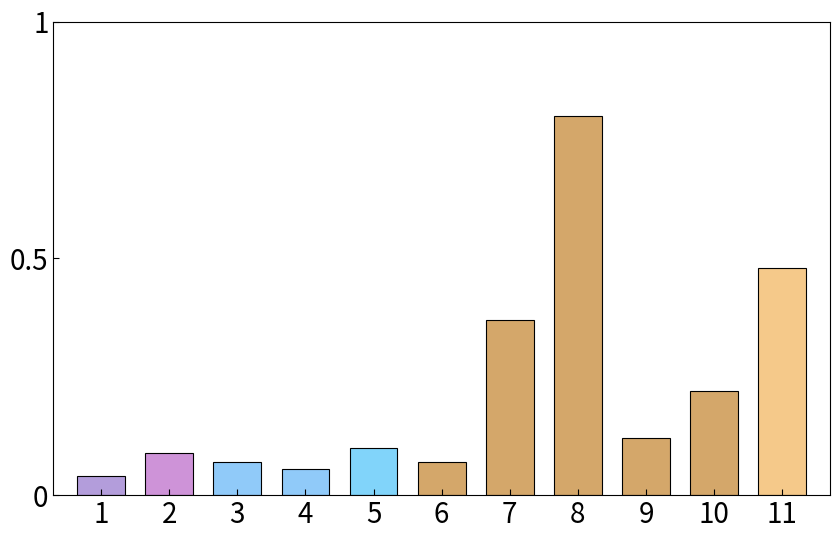

Which has a higher value, 5 or 4?

5